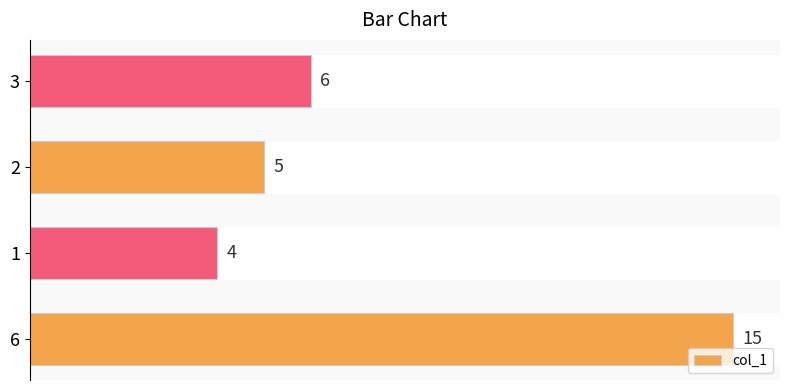

True or false: the data shows 9 at 6.

False